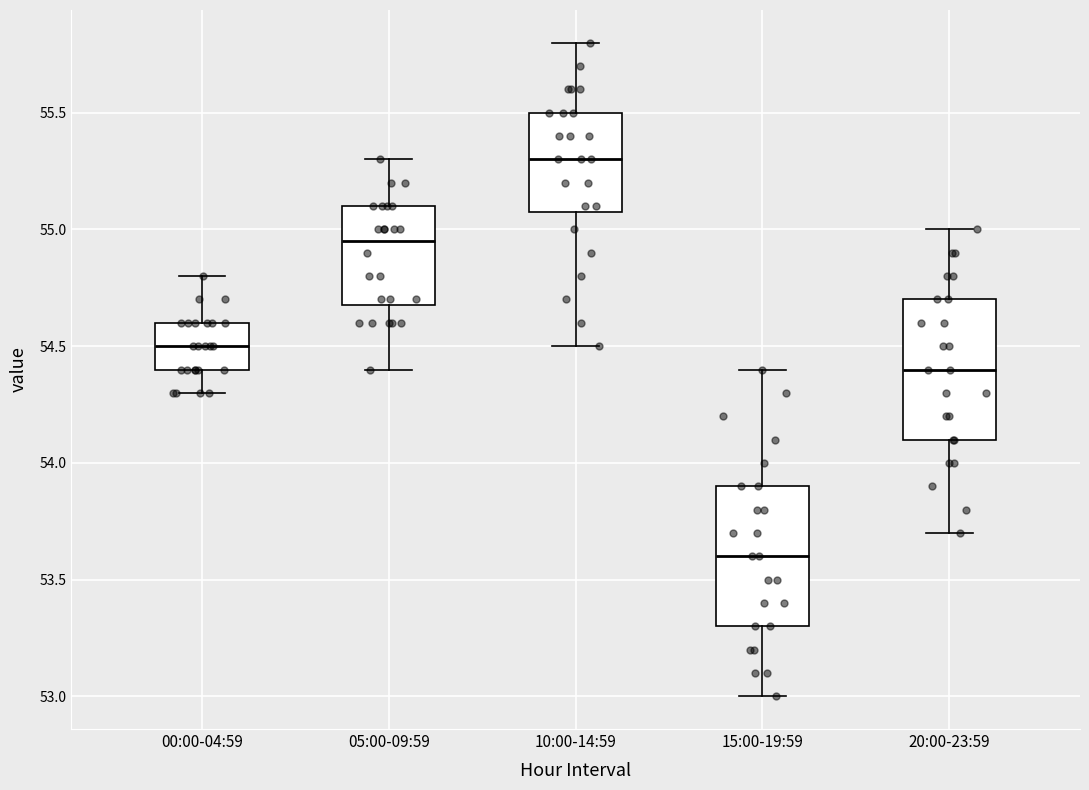

Reading left to right, transcribe this box plot: for each box, give where its median line is, the range the box spans, and where its two whiskers end, as read against the y-axis. The values are not printed on the chart, so give them approximately, as read against the axis.

00:00-04:59: median 54.50, box 54.40 to 54.60, whiskers 54.30 to 54.80
05:00-09:59: median 54.95, box 54.70 to 55.10, whiskers 54.40 to 55.30
10:00-14:59: median 55.30, box 55.10 to 55.50, whiskers 54.50 to 55.80
15:00-19:59: median 53.60, box 53.30 to 53.90, whiskers 53.00 to 54.40
20:00-23:59: median 54.40, box 54.10 to 54.70, whiskers 53.70 to 55.00